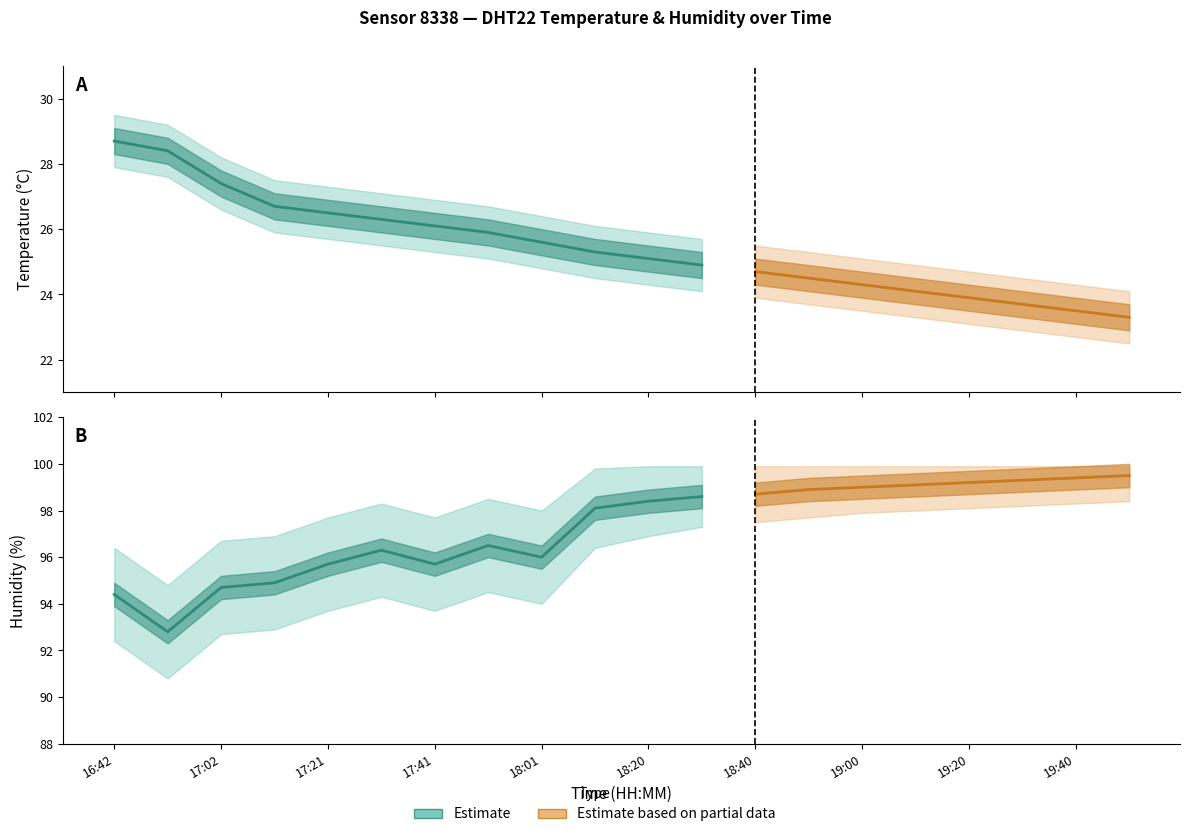

Is this an area chart (filled region under the line)?

No